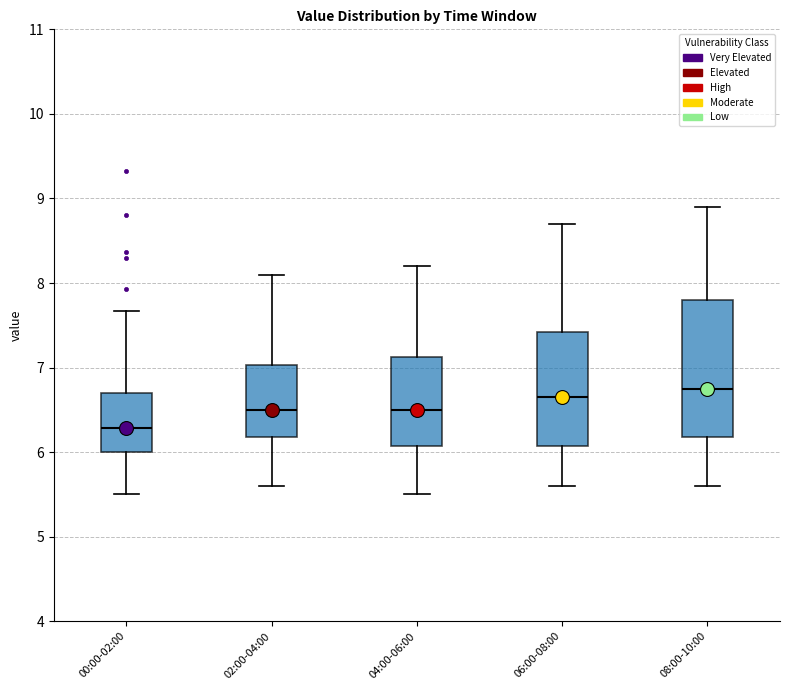

Reading left to right, transcribe this box plot: for each box, give where its median line is, the range the box spans, and where its two whiskers end, as read against the y-axis. The values are not printed on the chart, so give them approximately, as read against the axis.

00:00-02:00: median 6.3, box 6.0 to 6.7, whiskers 5.5 to 7.7
02:00-04:00: median 6.5, box 6.2 to 7.0, whiskers 5.6 to 8.1
04:00-06:00: median 6.5, box 6.1 to 7.1, whiskers 5.5 to 8.2
06:00-08:00: median 6.7, box 6.1 to 7.4, whiskers 5.6 to 8.7
08:00-10:00: median 6.8, box 6.2 to 7.8, whiskers 5.6 to 8.9